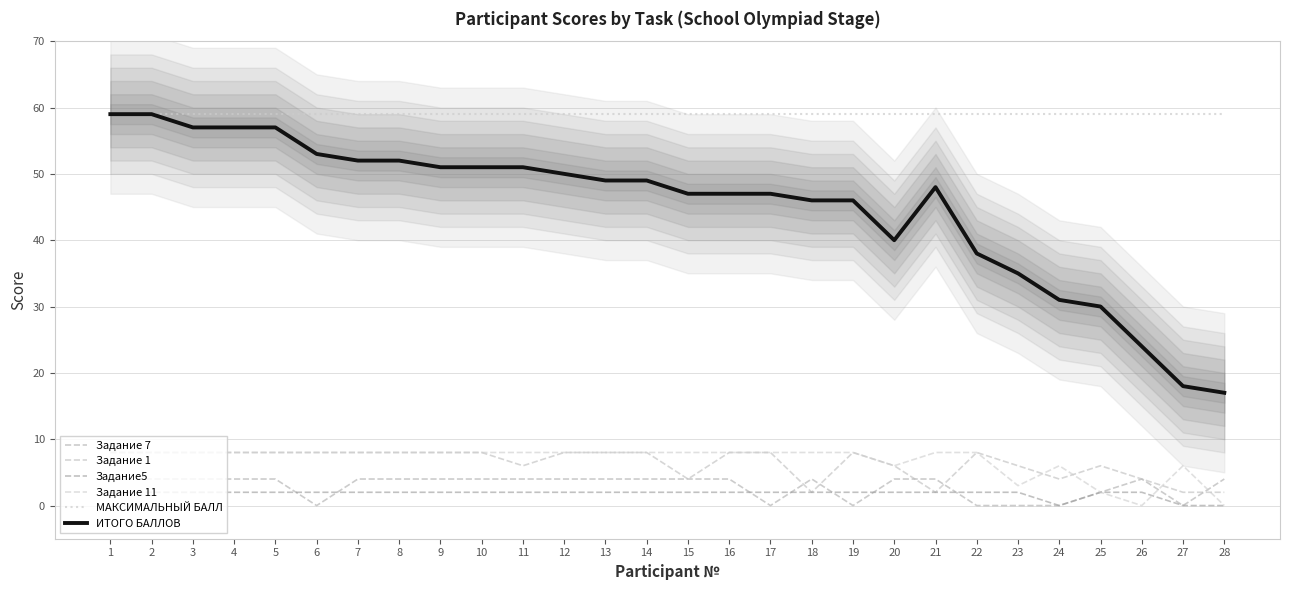

Is the value of Задание 7 at 5 greater than the value of Задание 1 at 2?

No